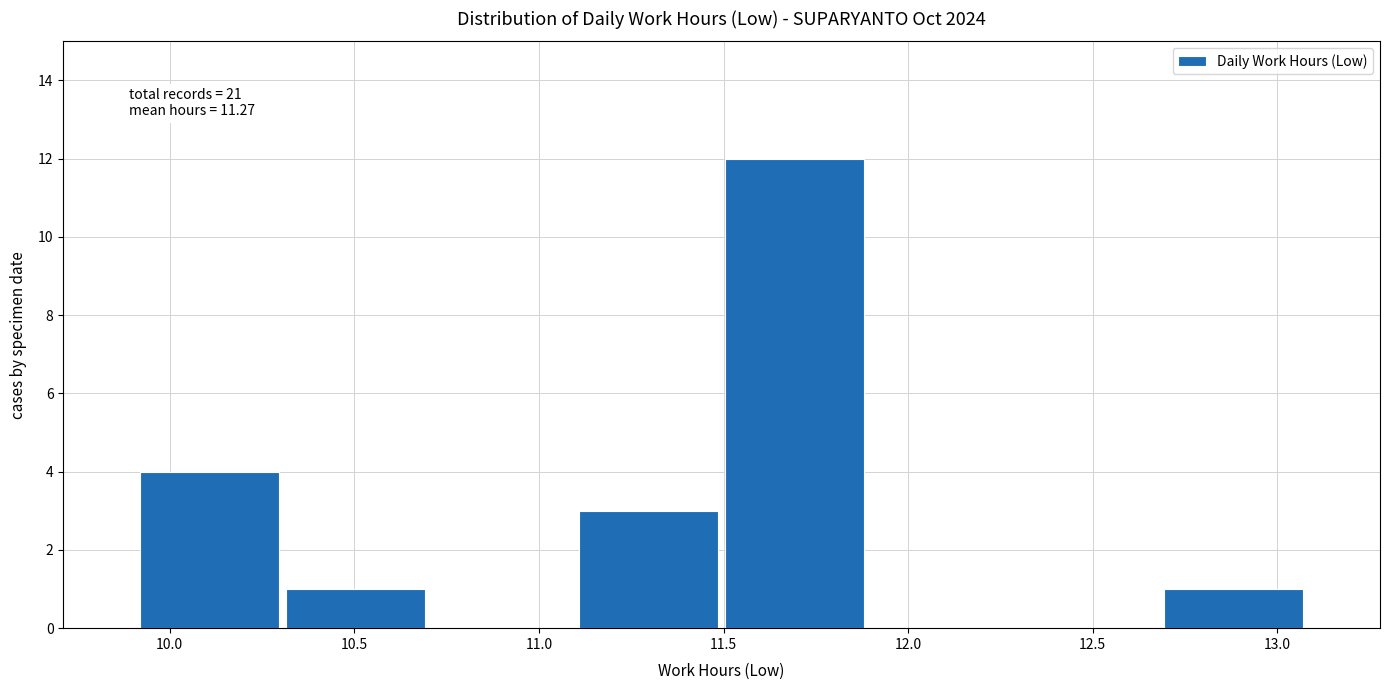

Over which range of the x-axis is the bar tallest?

11.5 to 11.9